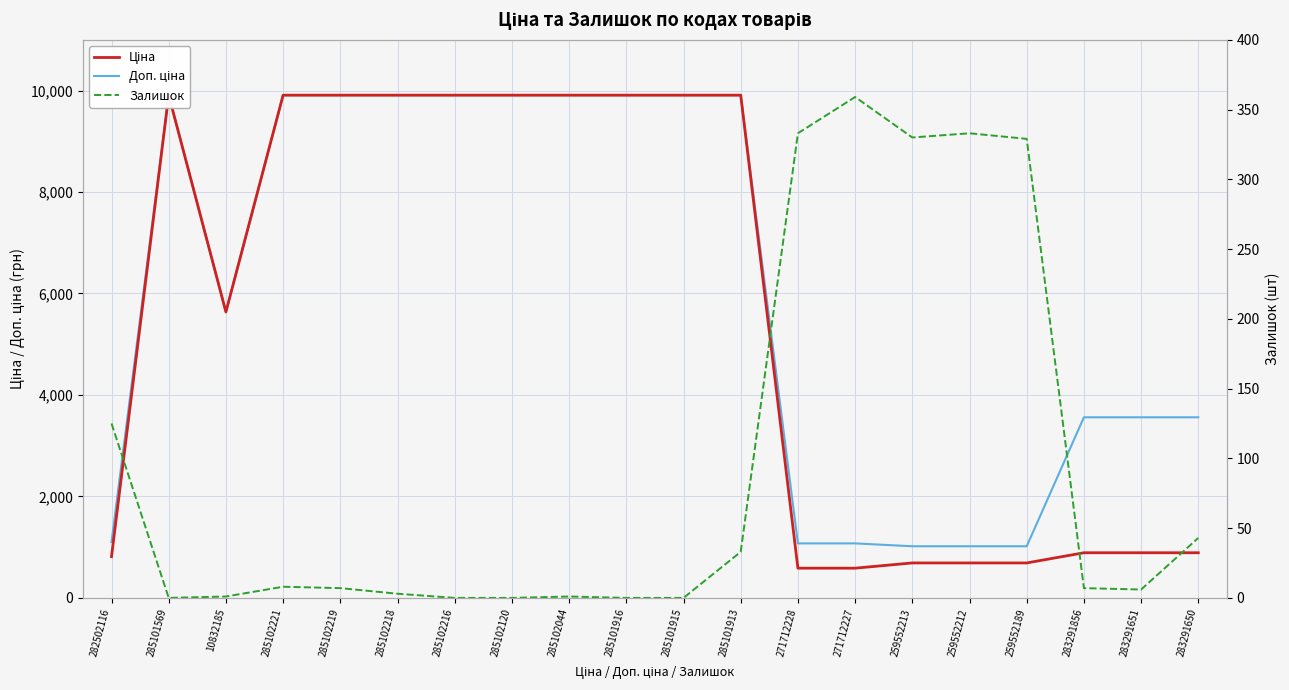

At how many categories does at least one series exceed 3665?

11